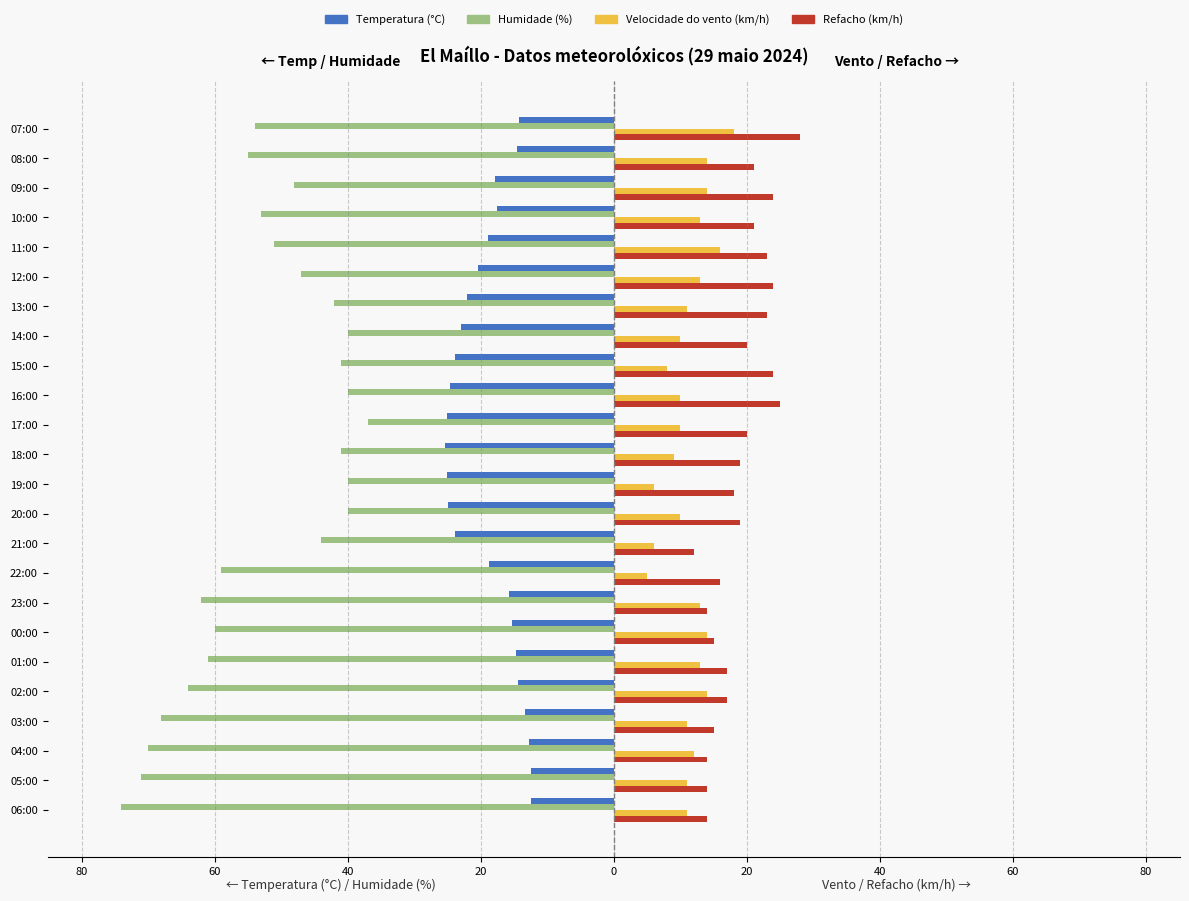

What are all the series names shown in the legend?

Temperatura (°C), Humidade (%), Velocidade do vento (km/h), Refacho (km/h)